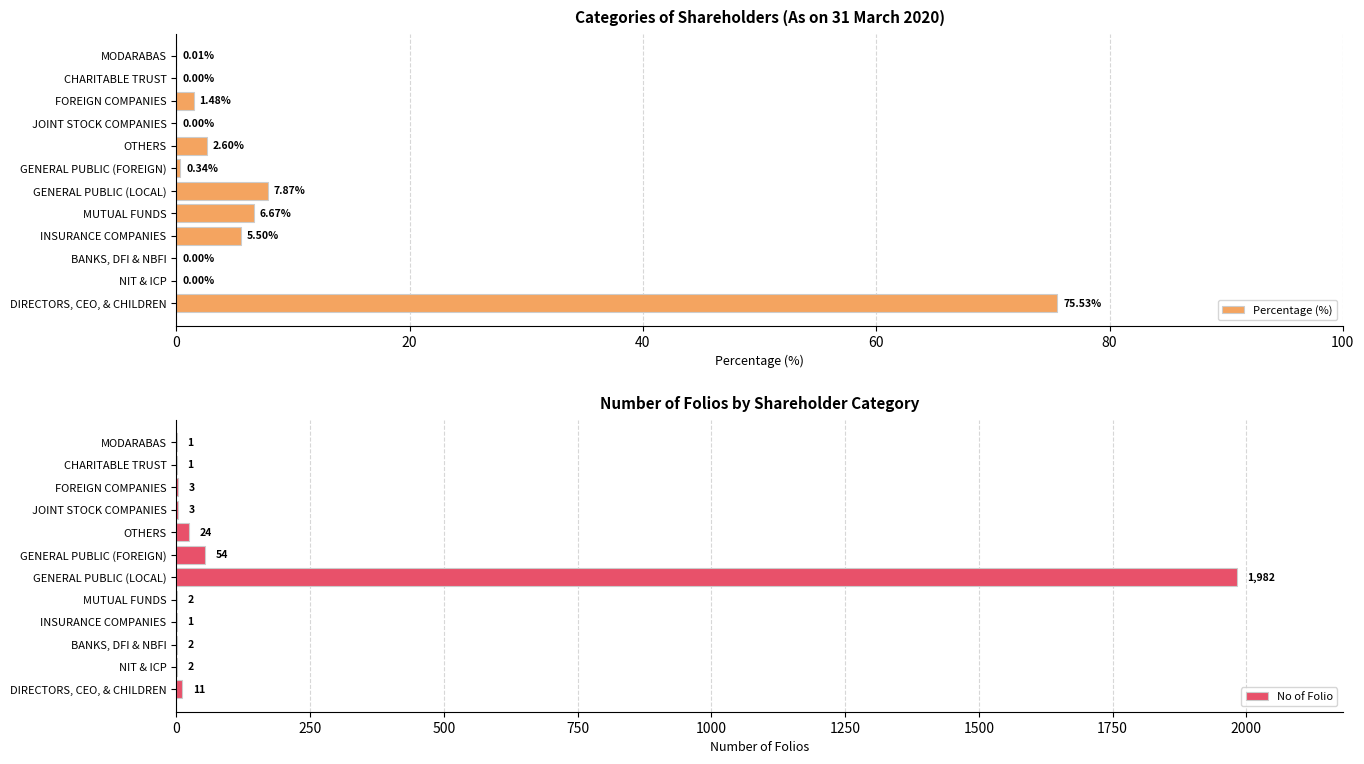

Which category has the highest value in the No of Folio series?

GENERAL PUBLIC (LOCAL)